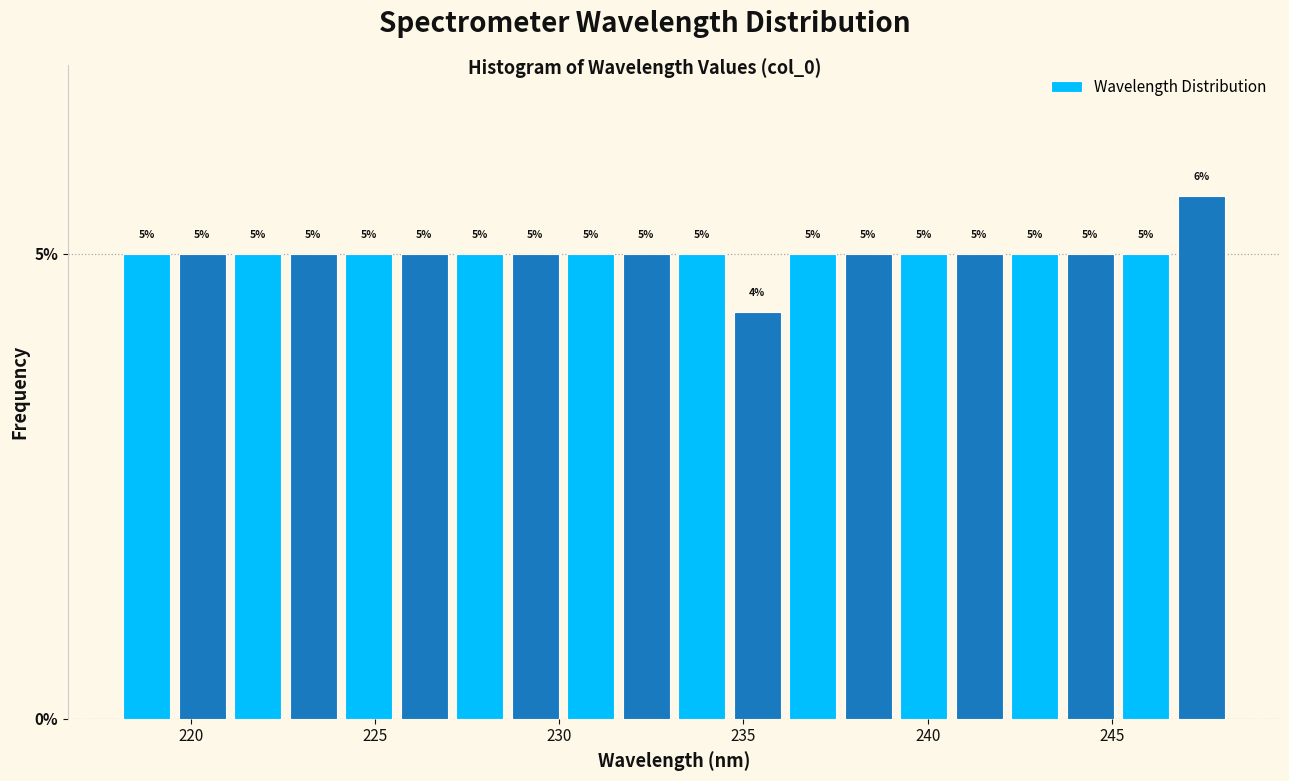

Read against the x-axis, roughly where is the centre of the tallest bar?

247.5